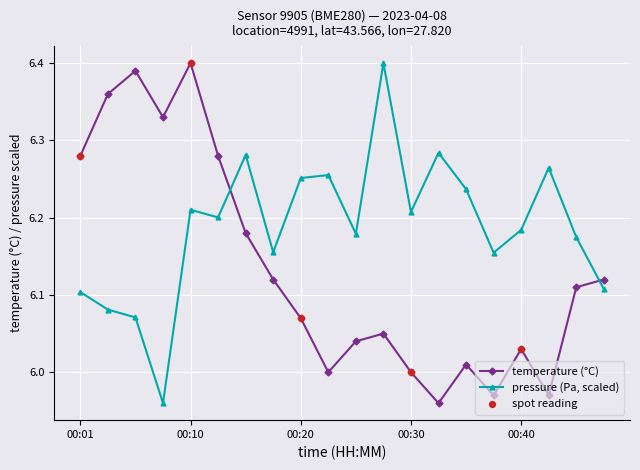

At how many categories does at least one series exceed 6?

20